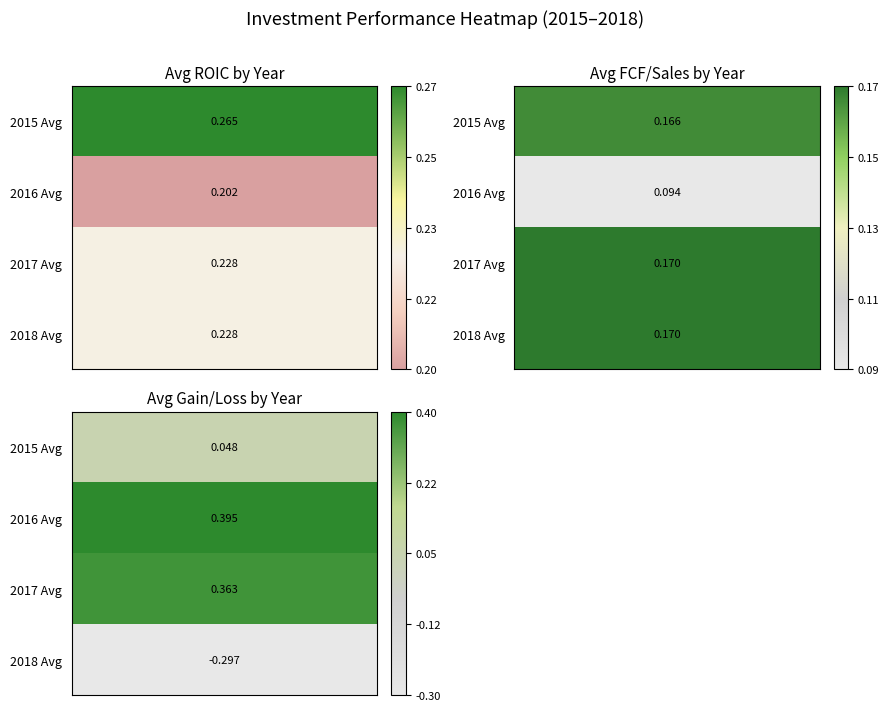

Is it true that 2017 Avg equals 0.2 at 2015 Avg?

True